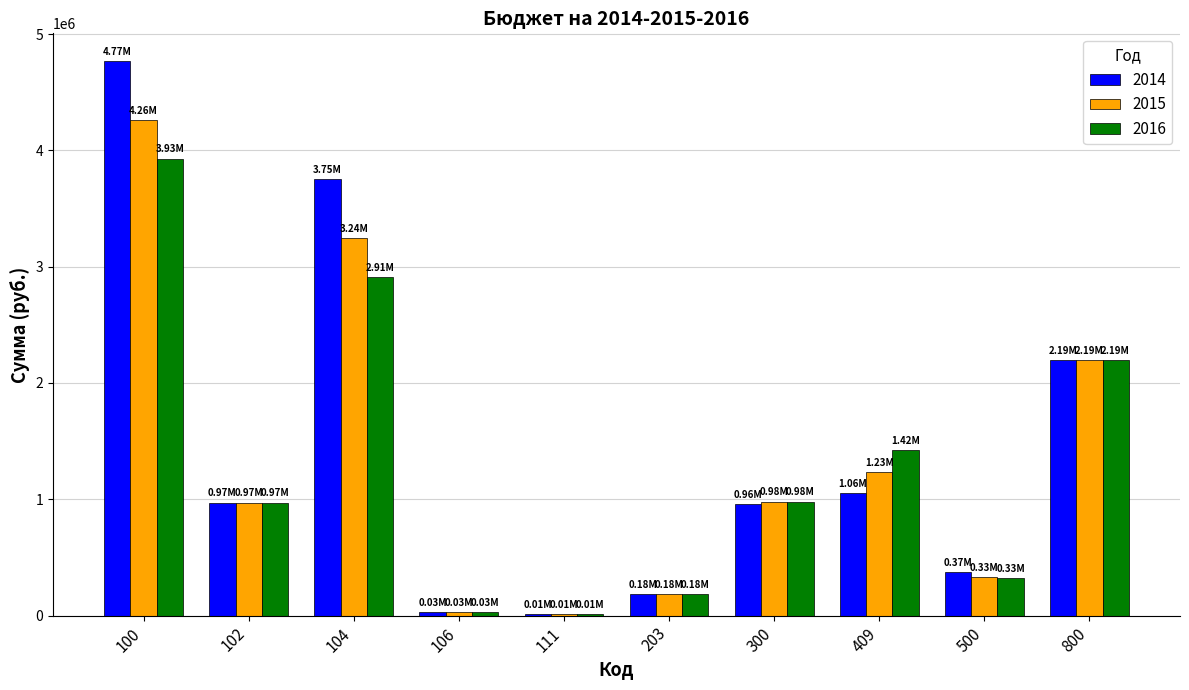

Is it true that 2016 equals 744295 at 104?

False